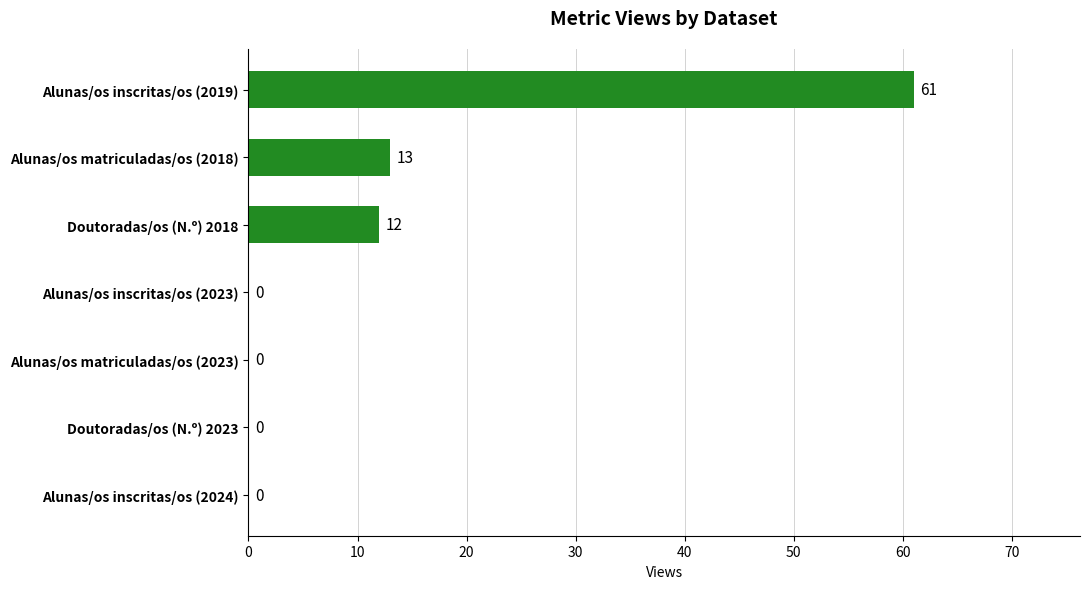

What is the sum of all values?

86